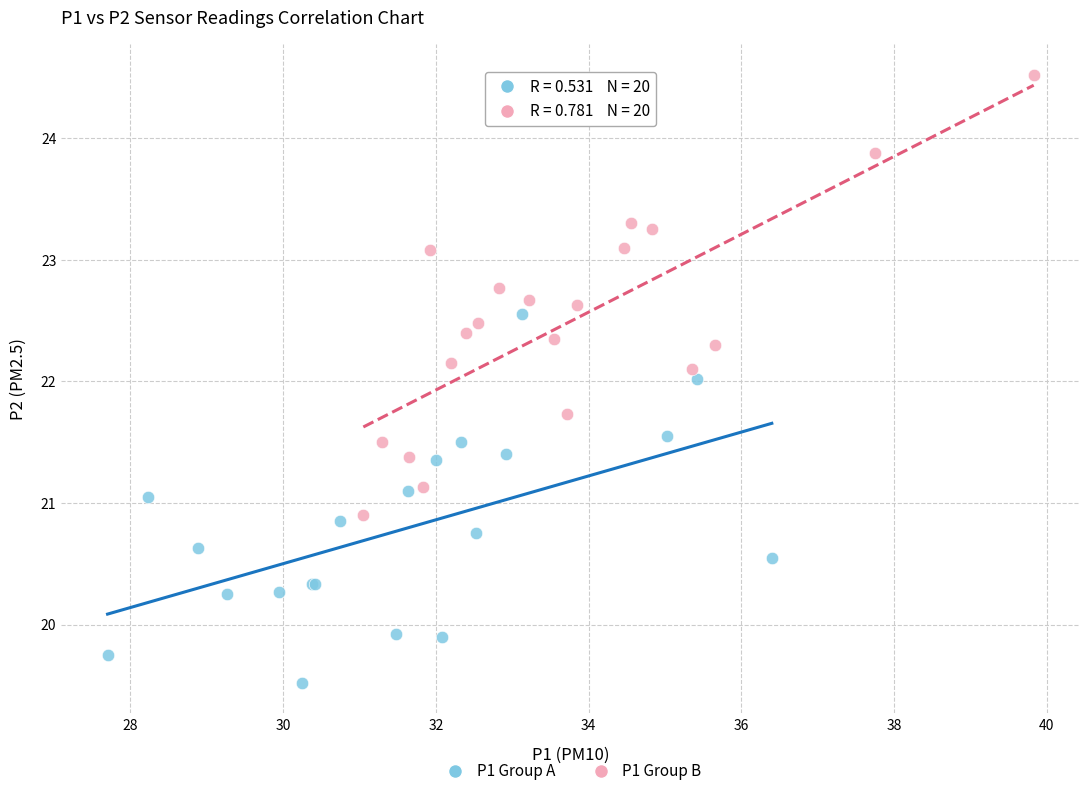

Which series contains the lowest Y value?

P1 Group A